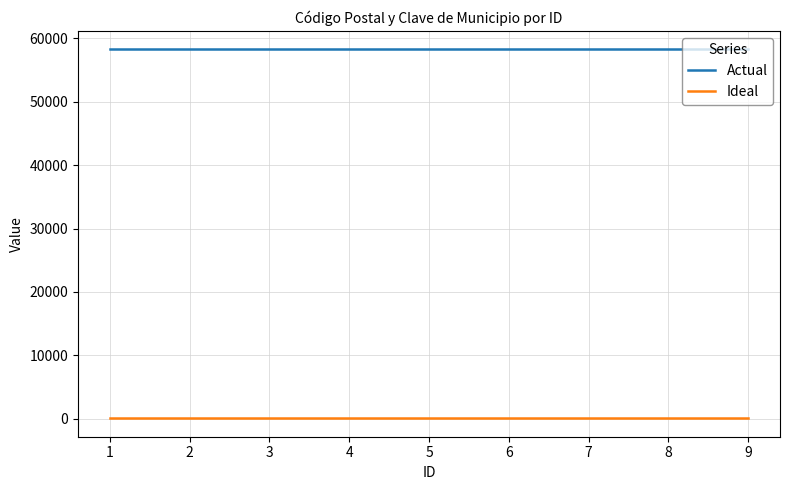

What is the sum of all Ideal values?

477